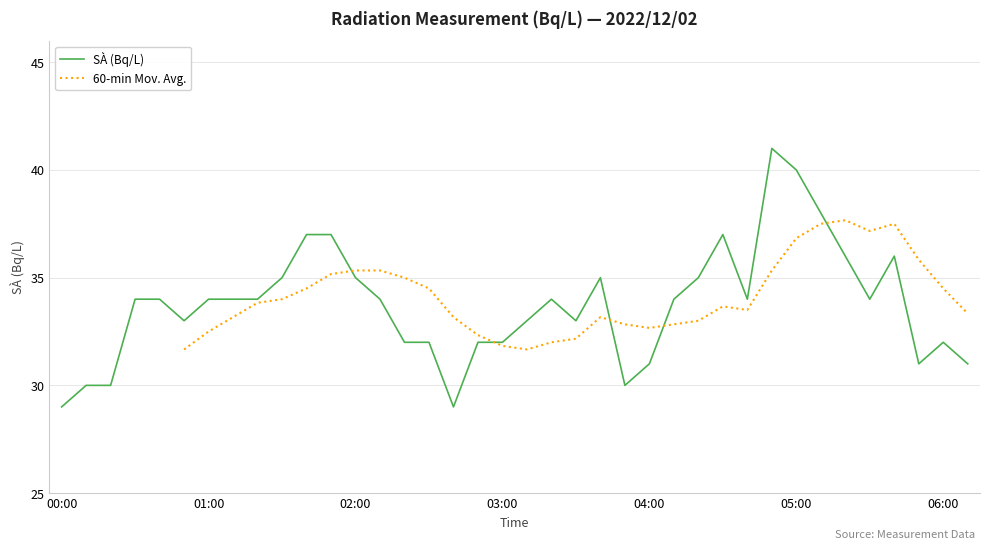

The value at 01:50 is 37. True or false?

True